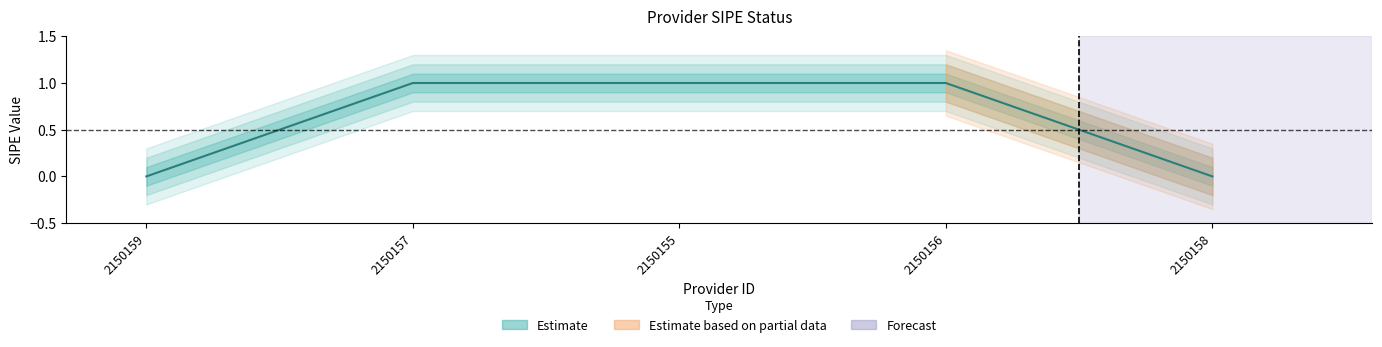

Rank the categories by value from lowest to highest.

2150159, 2150158, 2150157, 2150155, 2150156